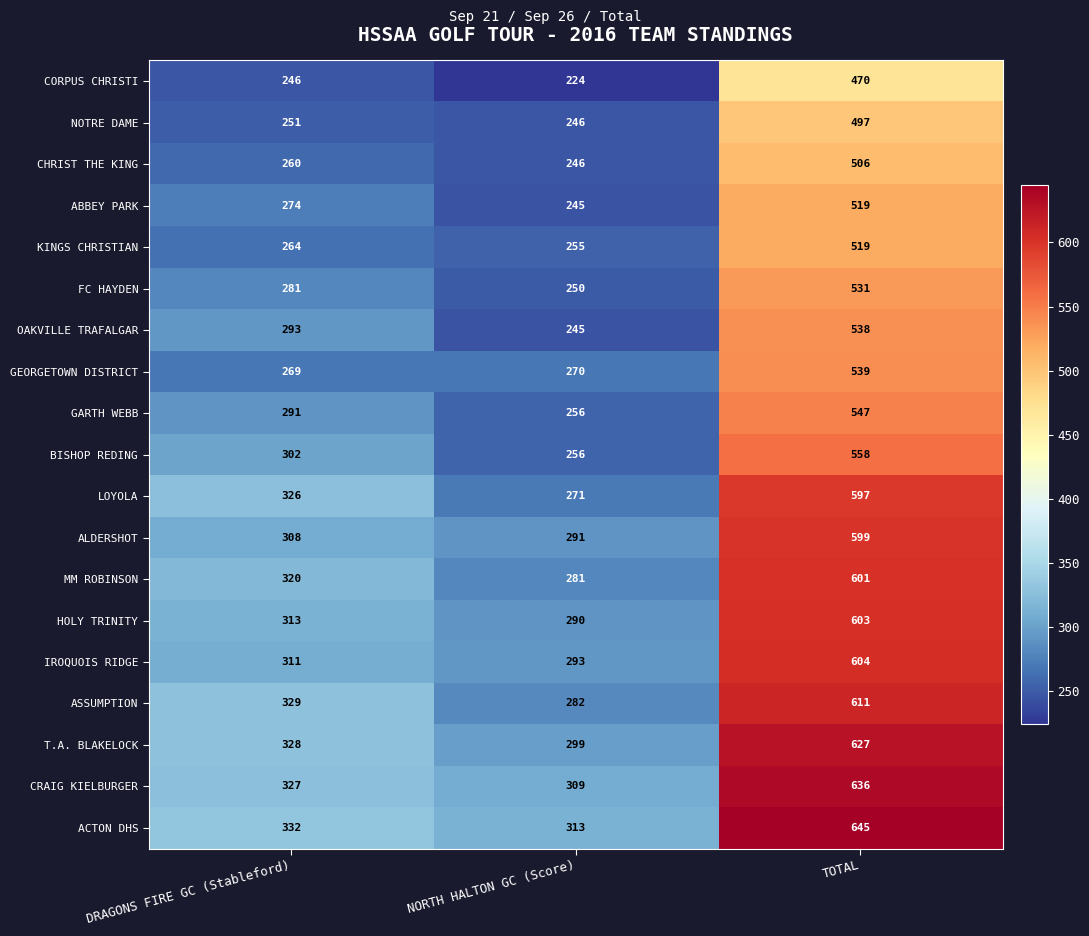

Where is OAKVILLE TRAFALGAR nearest to the value 391?

DRAGONS FIRE GC (Stableford)